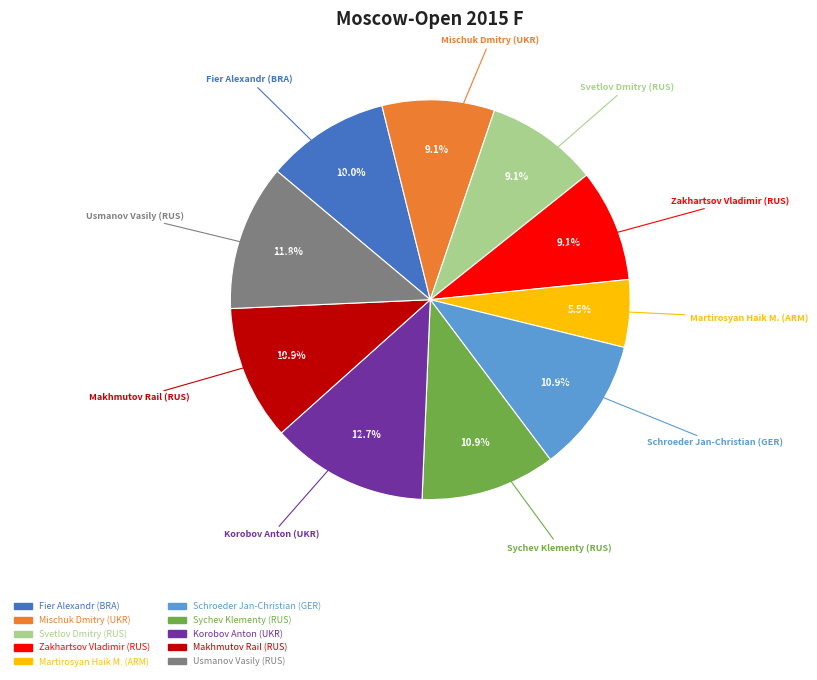

To the nearest percent, what is the difference between the largest and smallest slice percentages?

7%